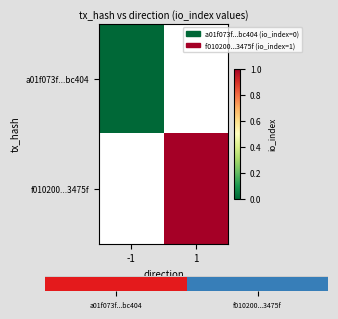

Count the number of categories in the chart.

2